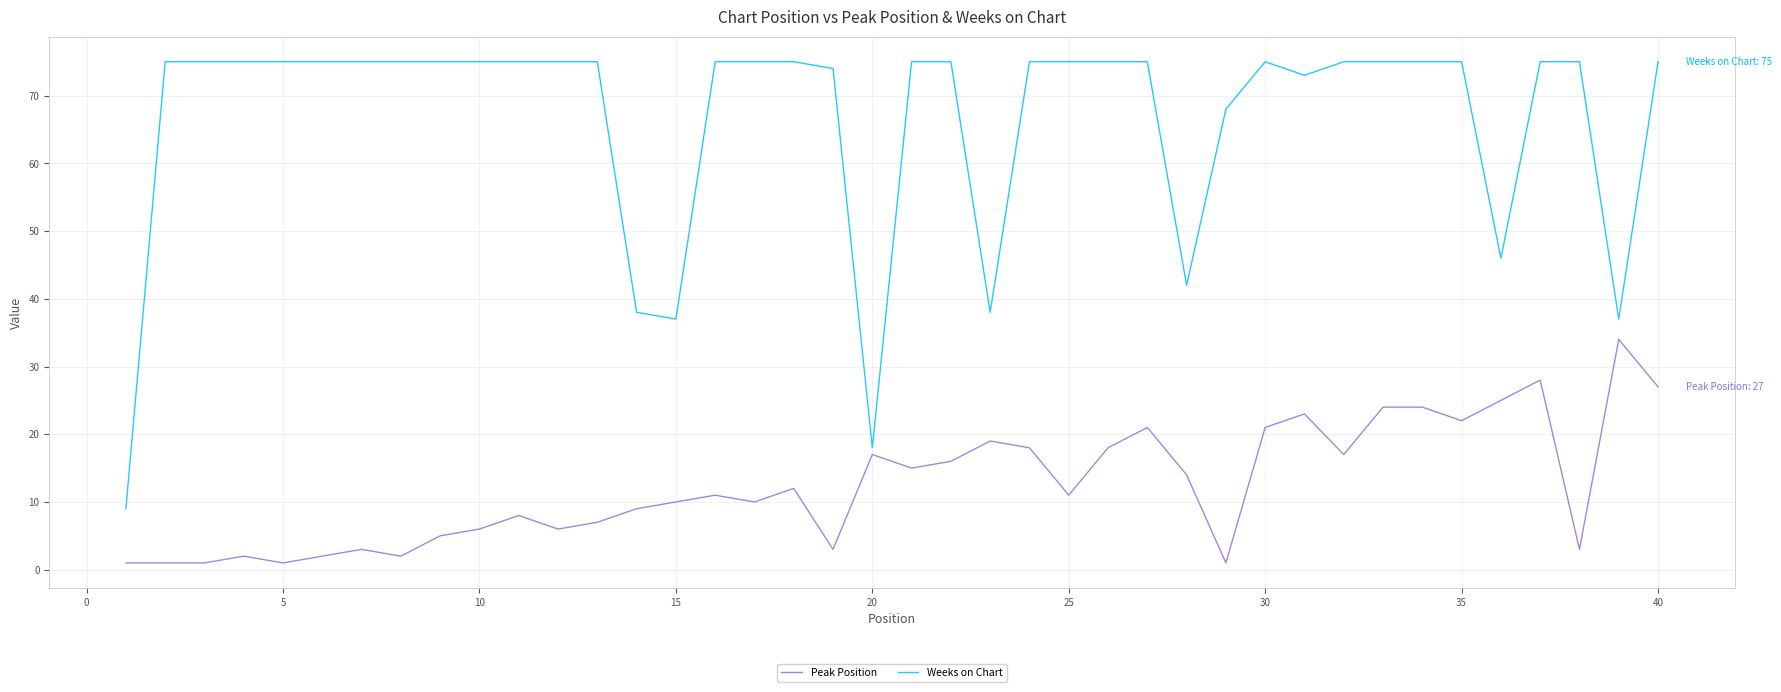

What are all the series names shown in the legend?

Peak Position, Weeks on Chart